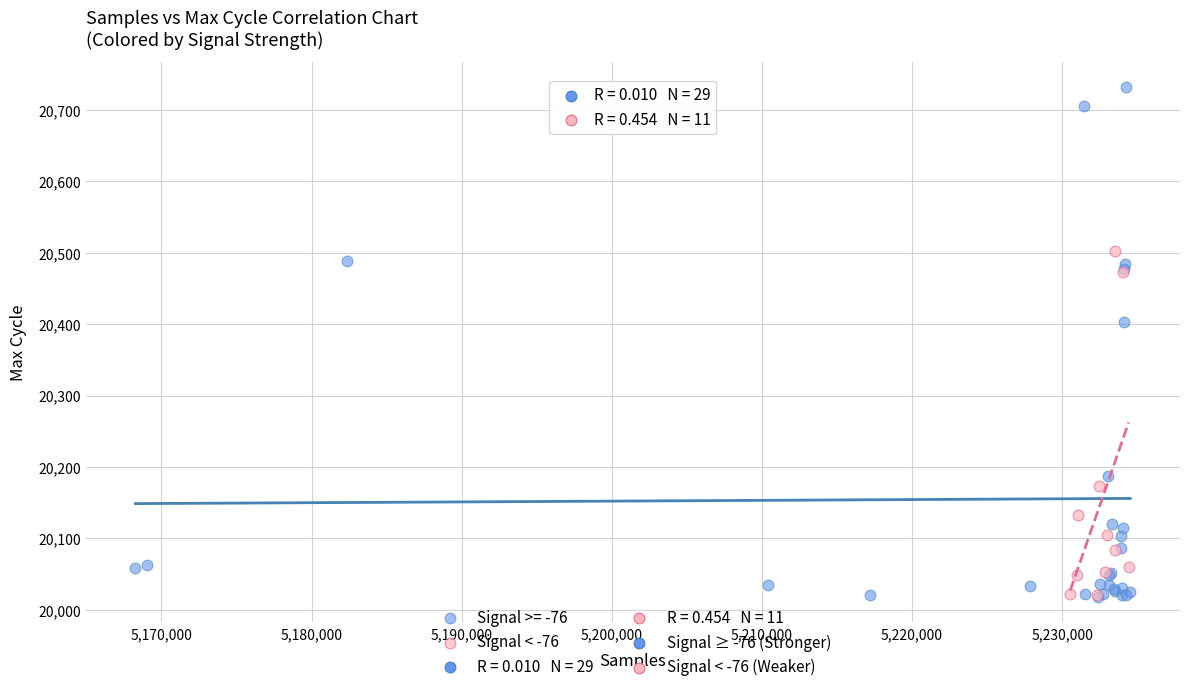

Which series contains the highest Y value?

Signal >= -76